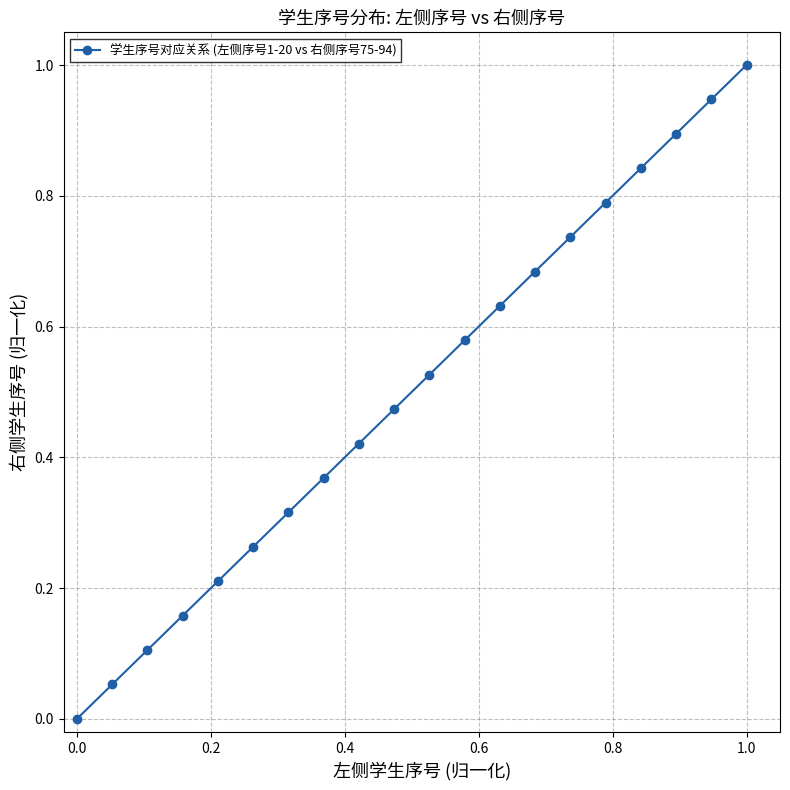

What is the difference between the maximum and minimum values?

1.0